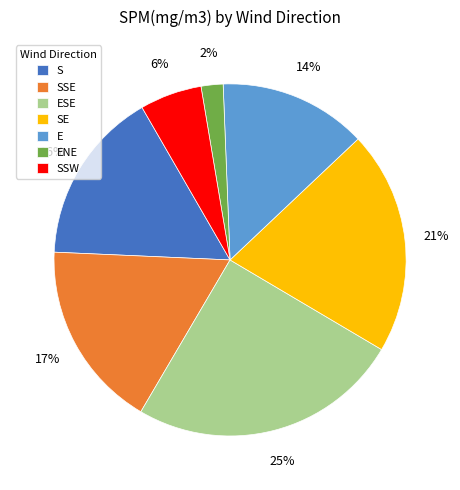

What percentage is the ENE slice, to the nearest percent?

2%